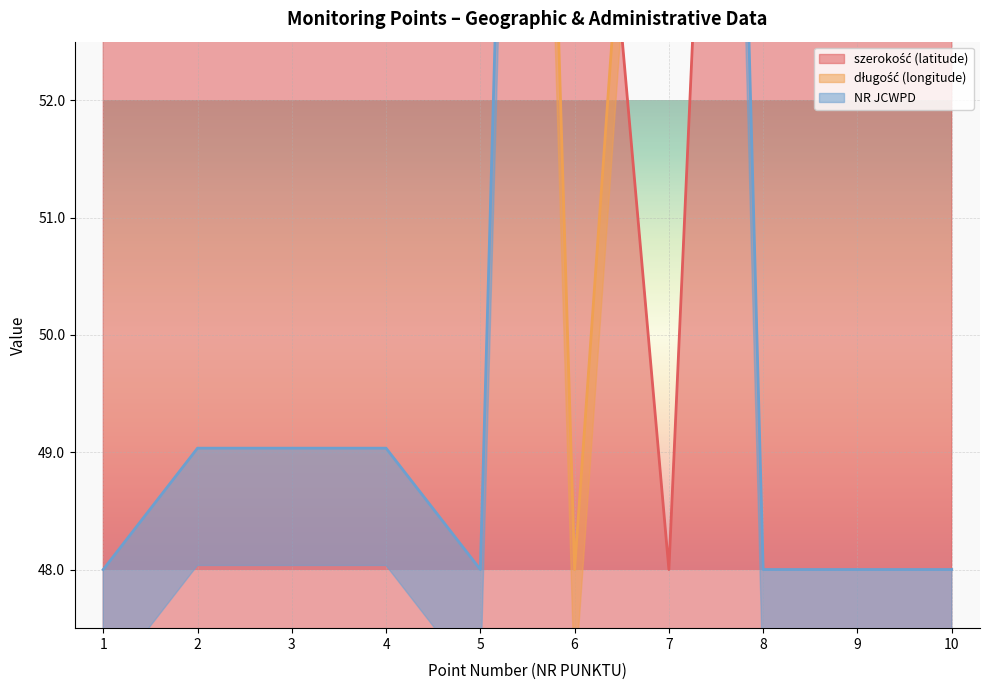

Which series has the largest total across all categories?

długość (longitude)